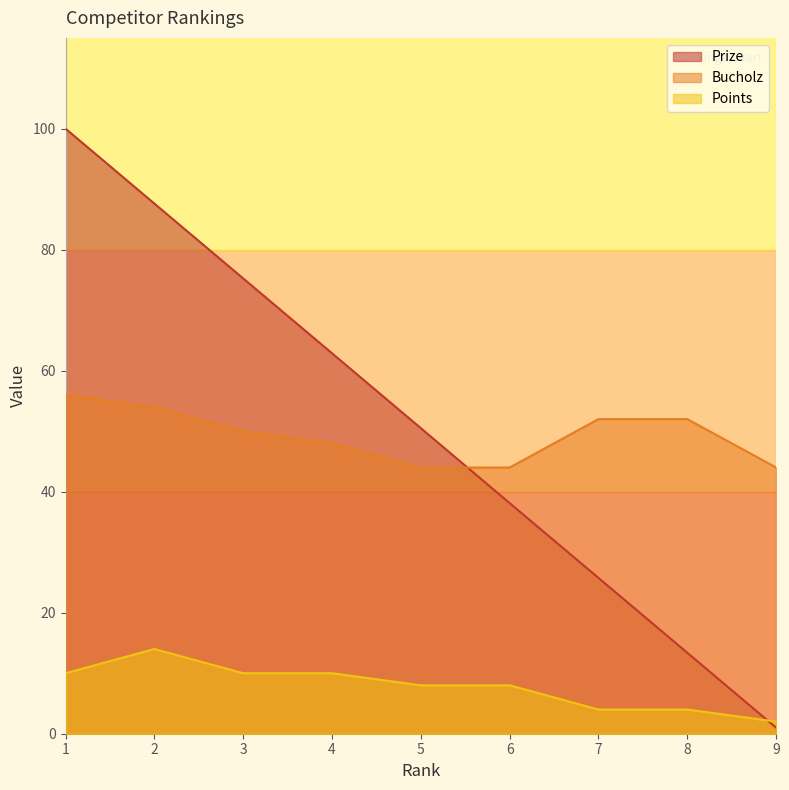

Which series changed the most between 5 and 8?

Prize